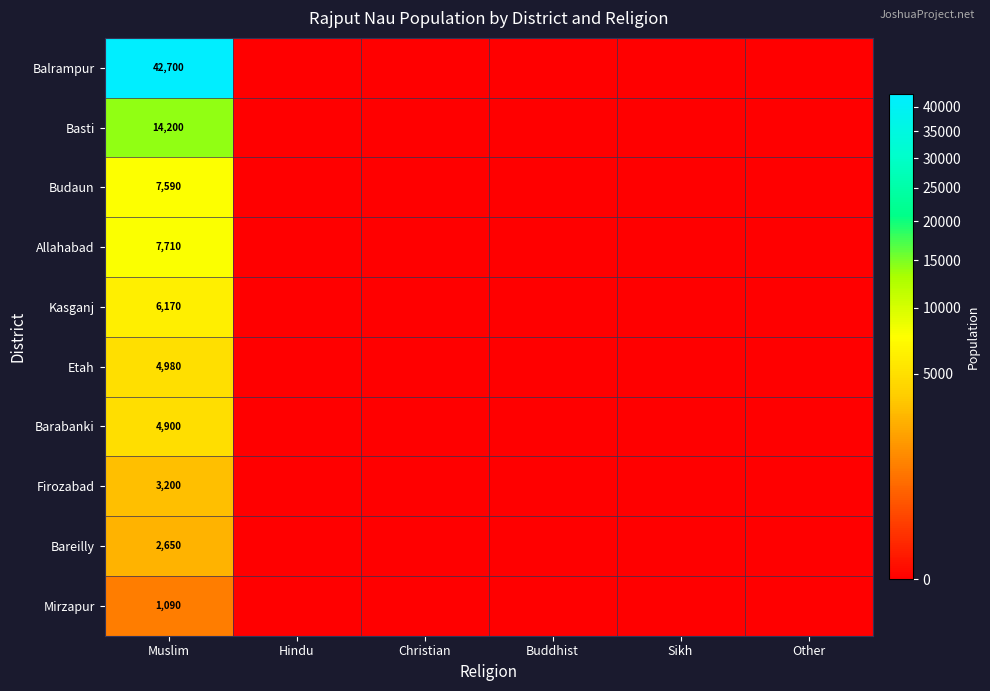

Is it true that Allahabad equals 3929 at Muslim?

False